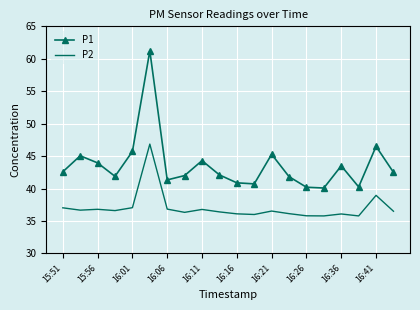

What is the smallest value displayed?

35.8